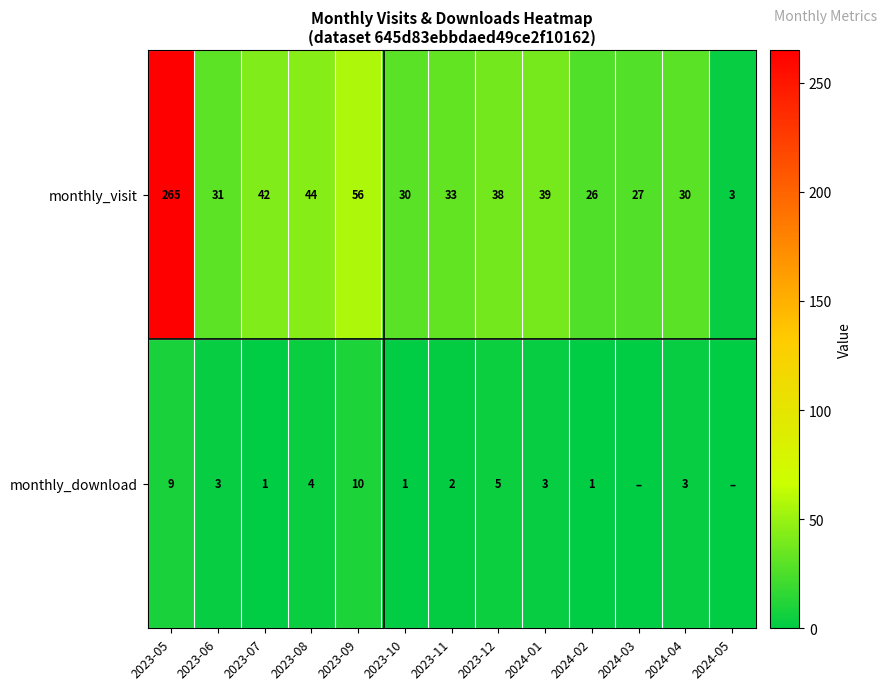

What is the difference between the highest and lowest values at 2024-04?

27